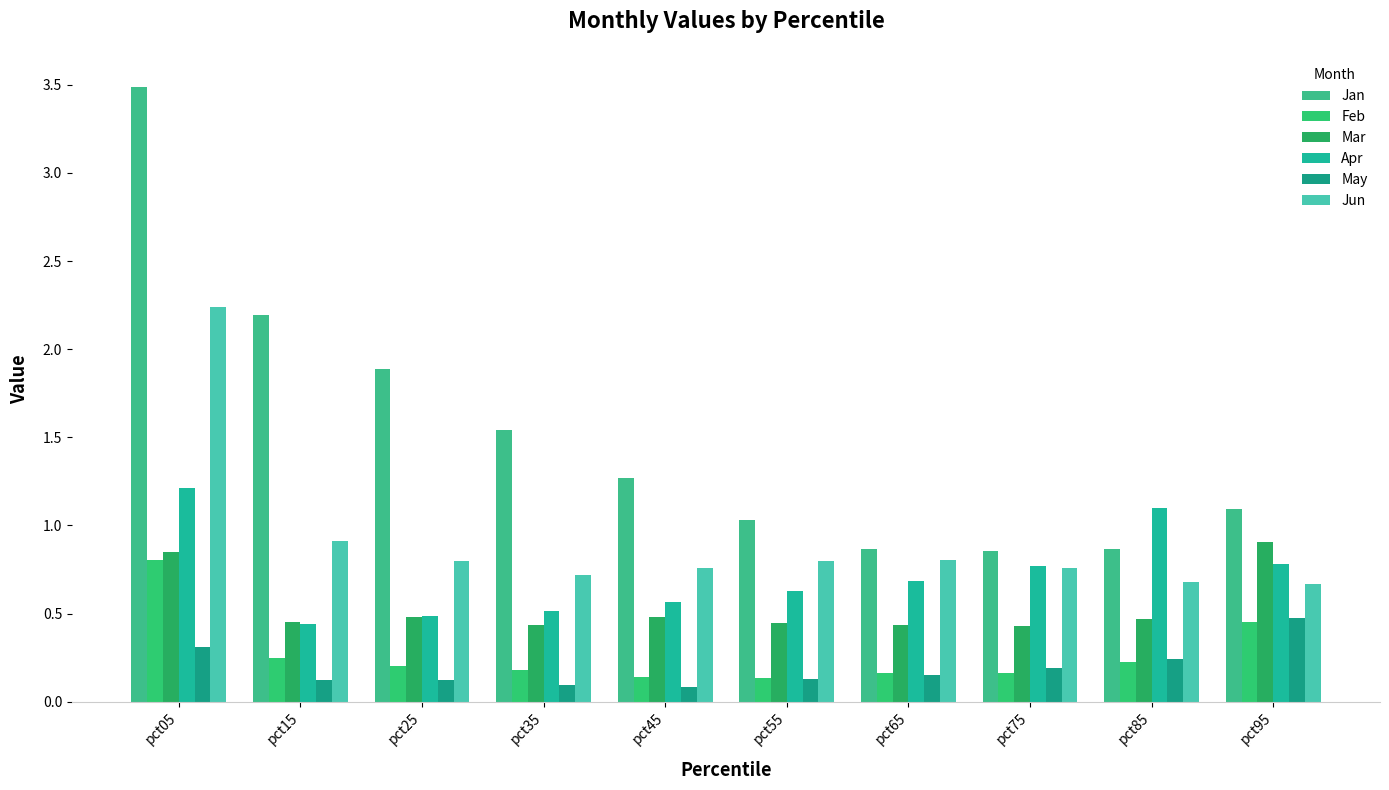

Count the Feb values in the range 0 to 1.

10